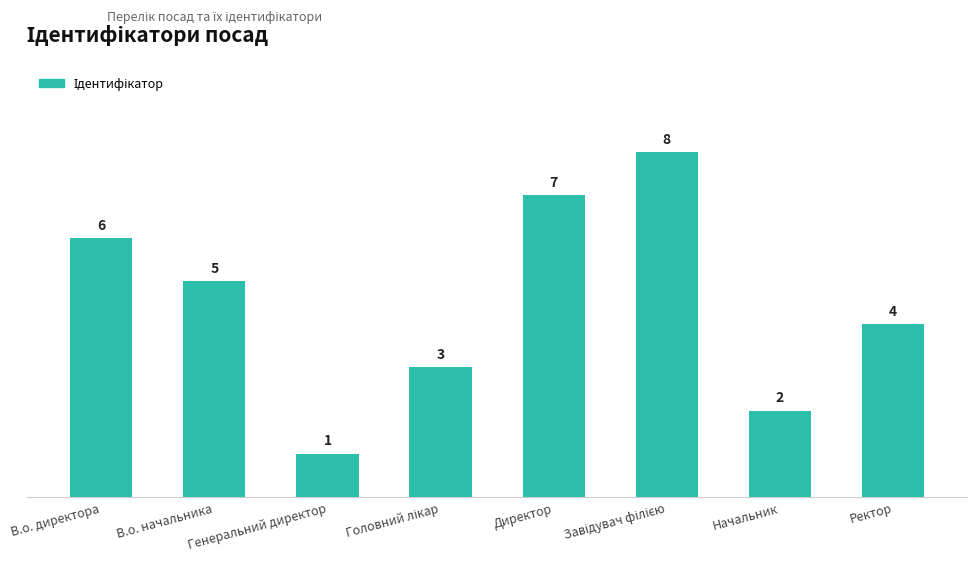

Which label corresponds to the smallest value in the chart?

Генеральний директор